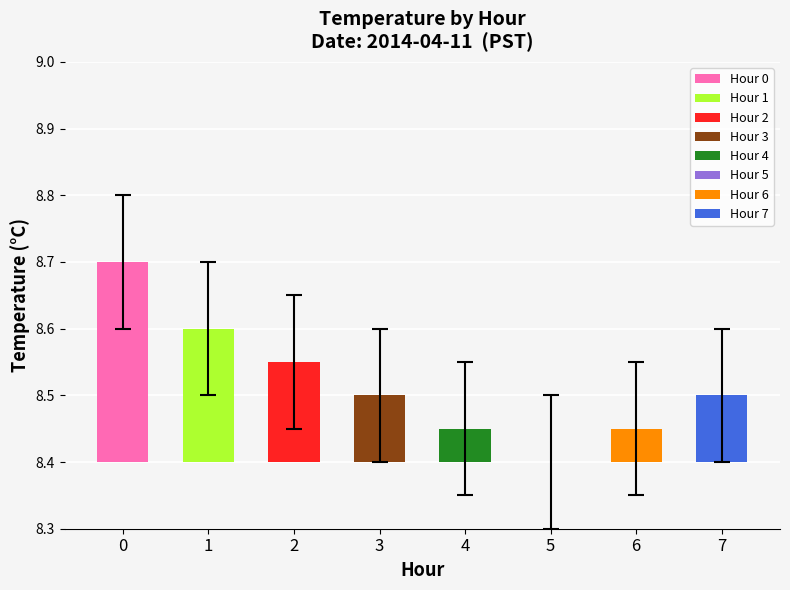

The Std Value series shows 0.1 at 3. True or false?

True